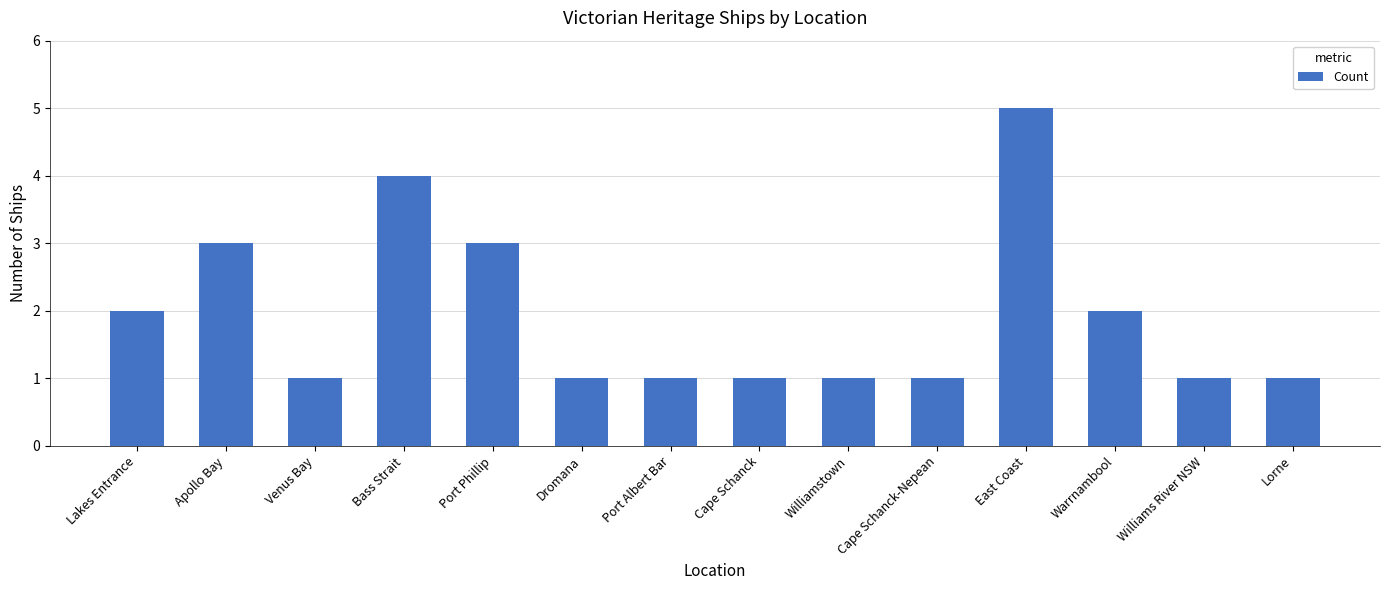

Which label corresponds to the largest value in the chart?

East Coast